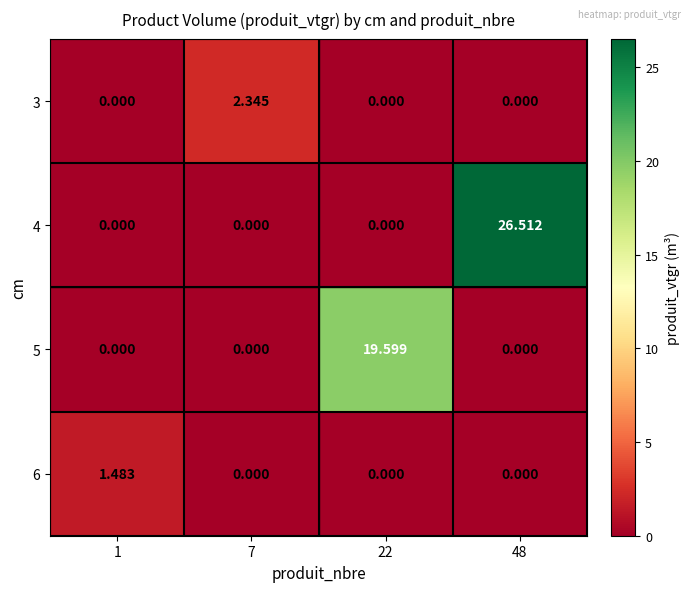

Is the value of 6 at 22 greater than the value of 4 at 48?

No